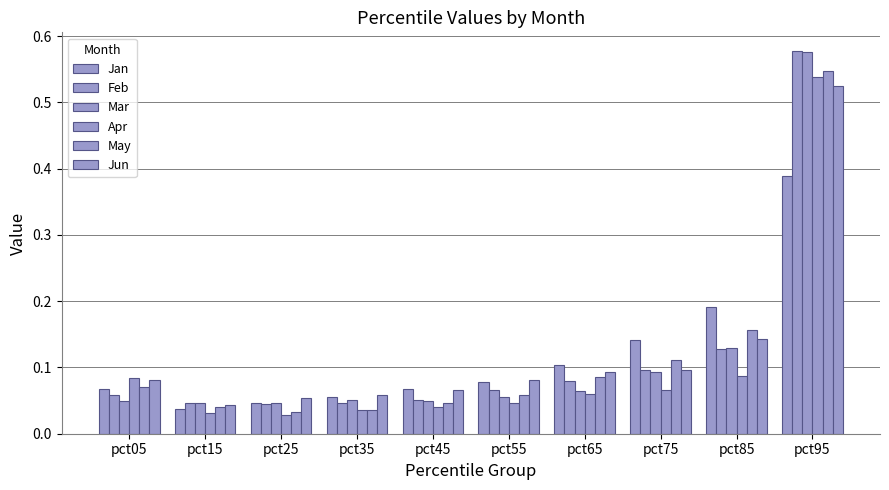

Reading left to right, transcribe all the data shown in this chart.

Jan: 0.1	0.0	0.0	0.1	0.1	0.1	0.1	0.1	0.2	0.4
Feb: 0.1	0.0	0.0	0.0	0.1	0.1	0.1	0.1	0.1	0.6
Mar: 0.0	0.0	0.0	0.1	0.0	0.1	0.1	0.1	0.1	0.6
Apr: 0.1	0.0	0.0	0.0	0.0	0.0	0.1	0.1	0.1	0.5
May: 0.1	0.0	0.0	0.0	0.0	0.1	0.1	0.1	0.2	0.5
Jun: 0.1	0.0	0.1	0.1	0.1	0.1	0.1	0.1	0.1	0.5